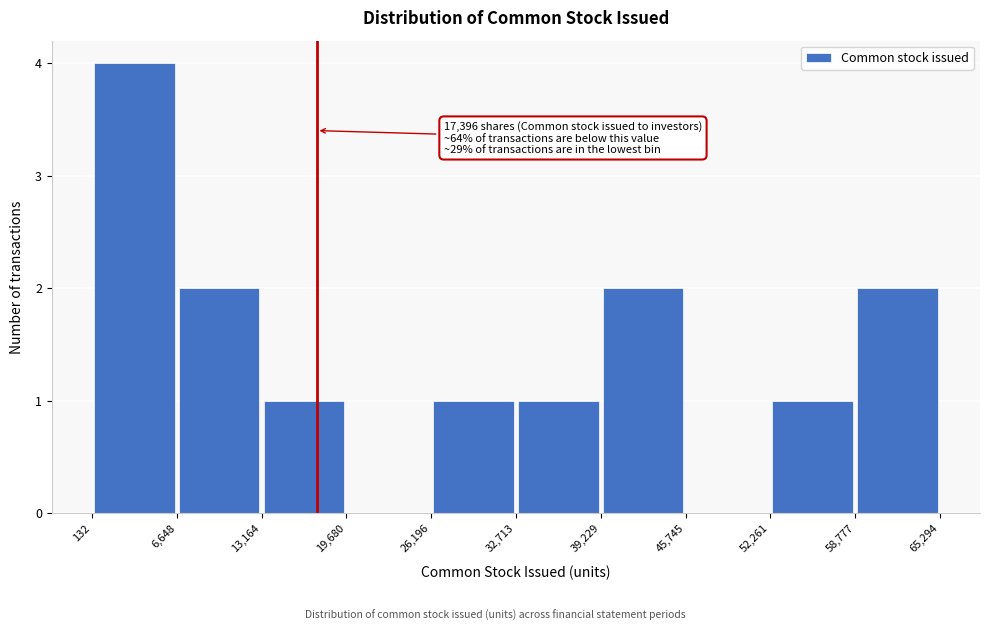

Over which range of the x-axis is the bar tallest?

132 to 6,648